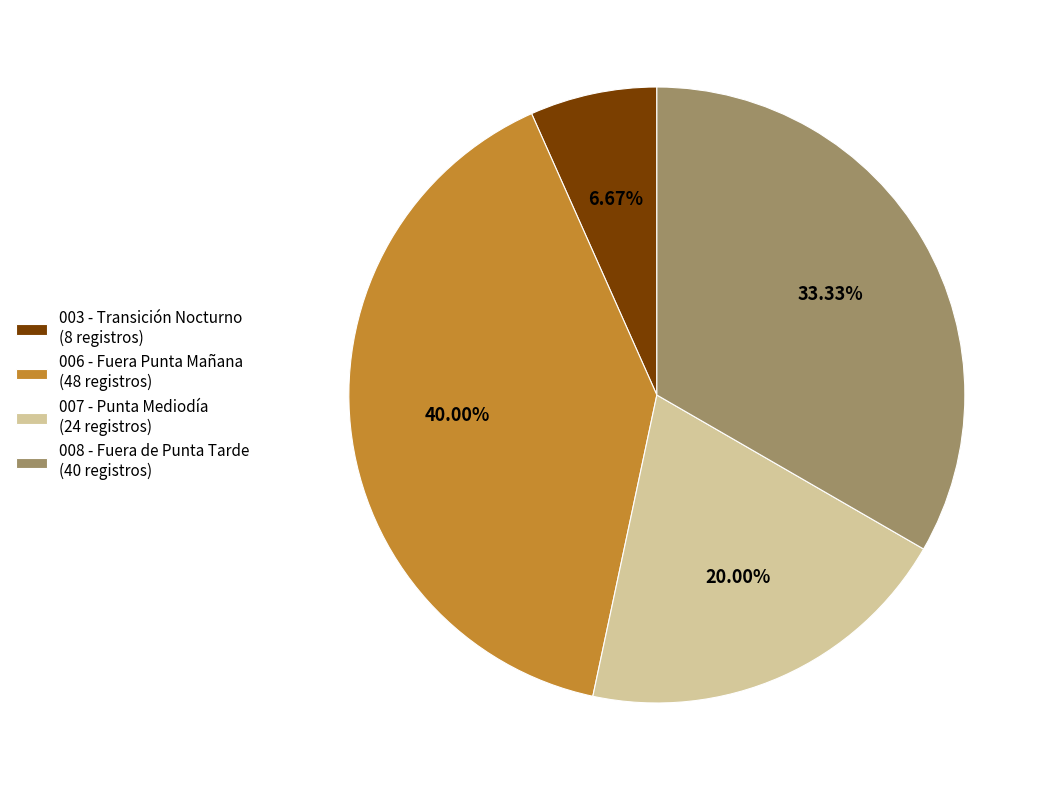

To the nearest percent, what is the difference between the 003 - Transición Nocturno and 006 - Fuera Punta Mañana slice percentages?

33%